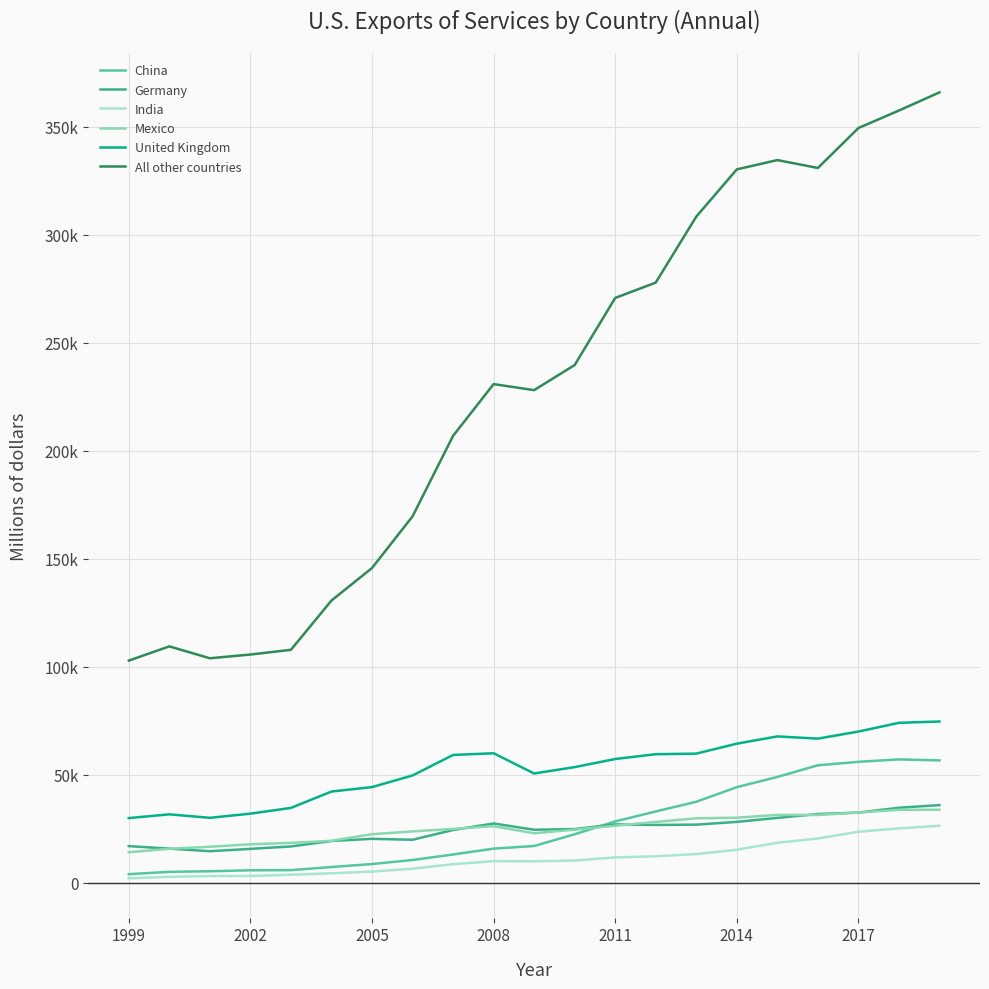

Does the chart have visible grid lines?

Yes